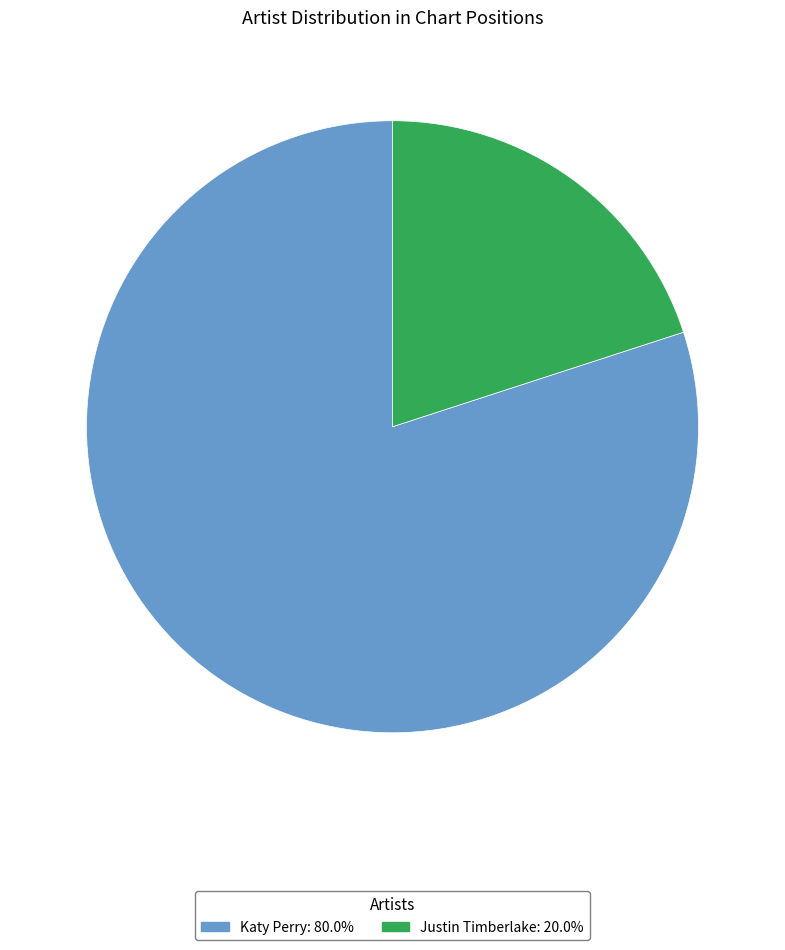

Which slice is the largest?

Katy Perry